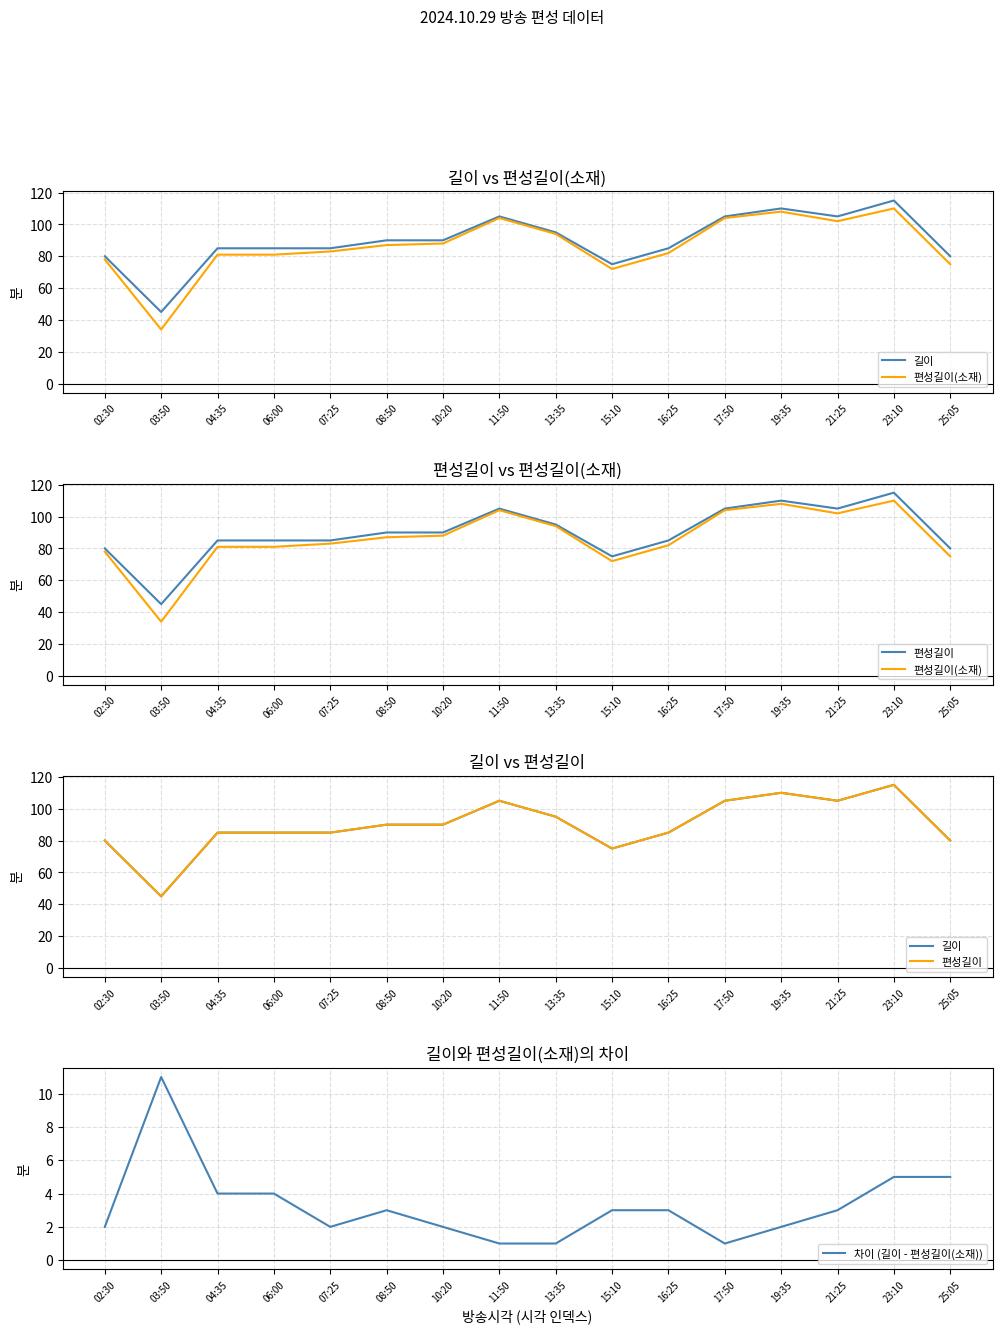

What is the difference between the maximum and minimum values in the 편성길이 series?

70